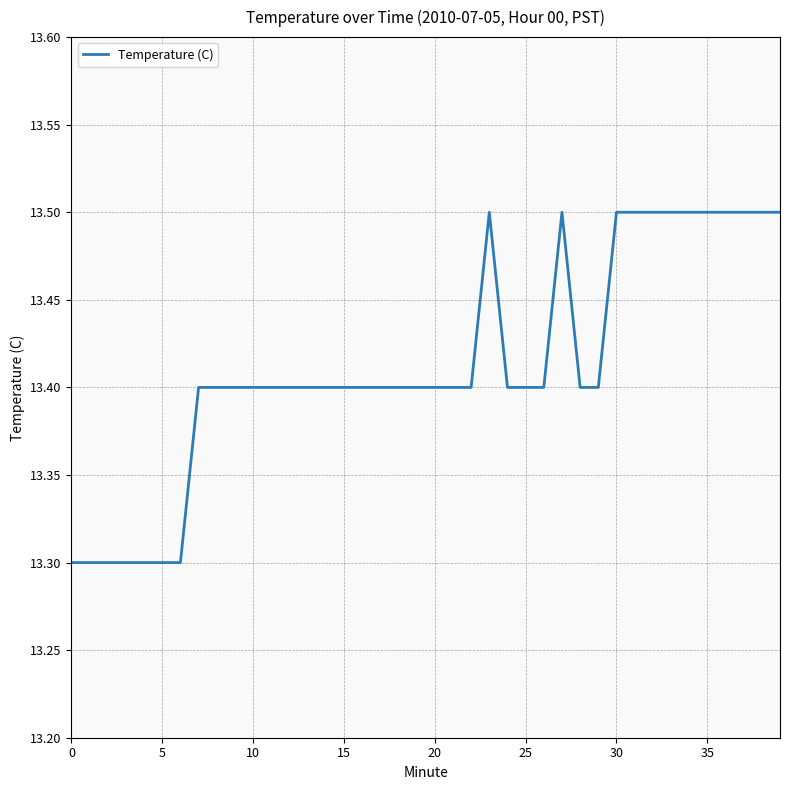

What is the smallest value displayed?

13.3